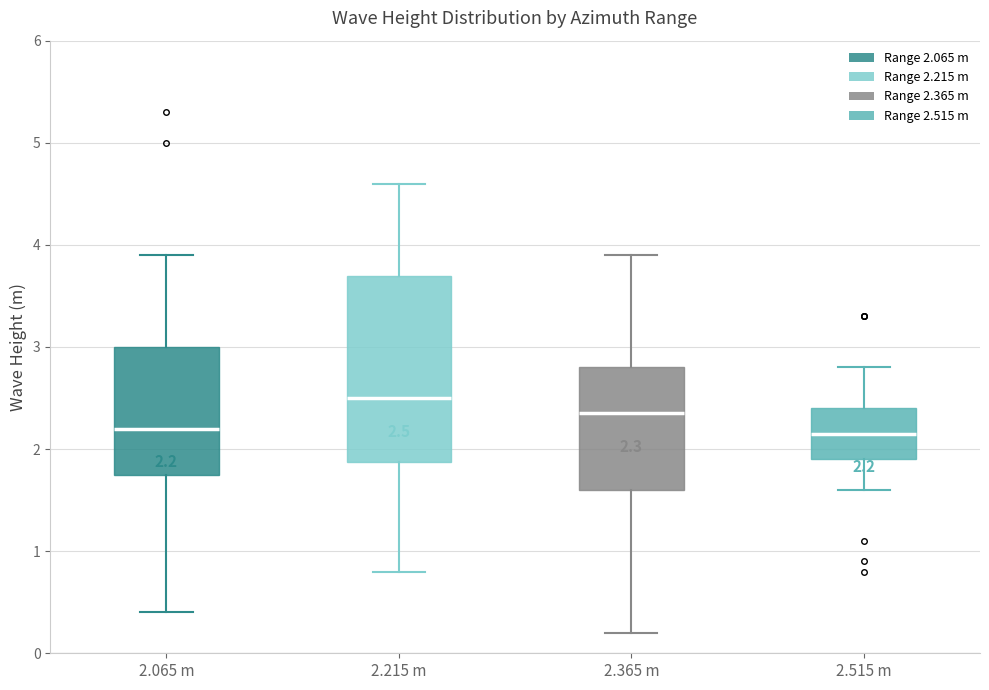

Comparing the boxes themselves (not the whiskers), which one is the tallest?

2.215 m